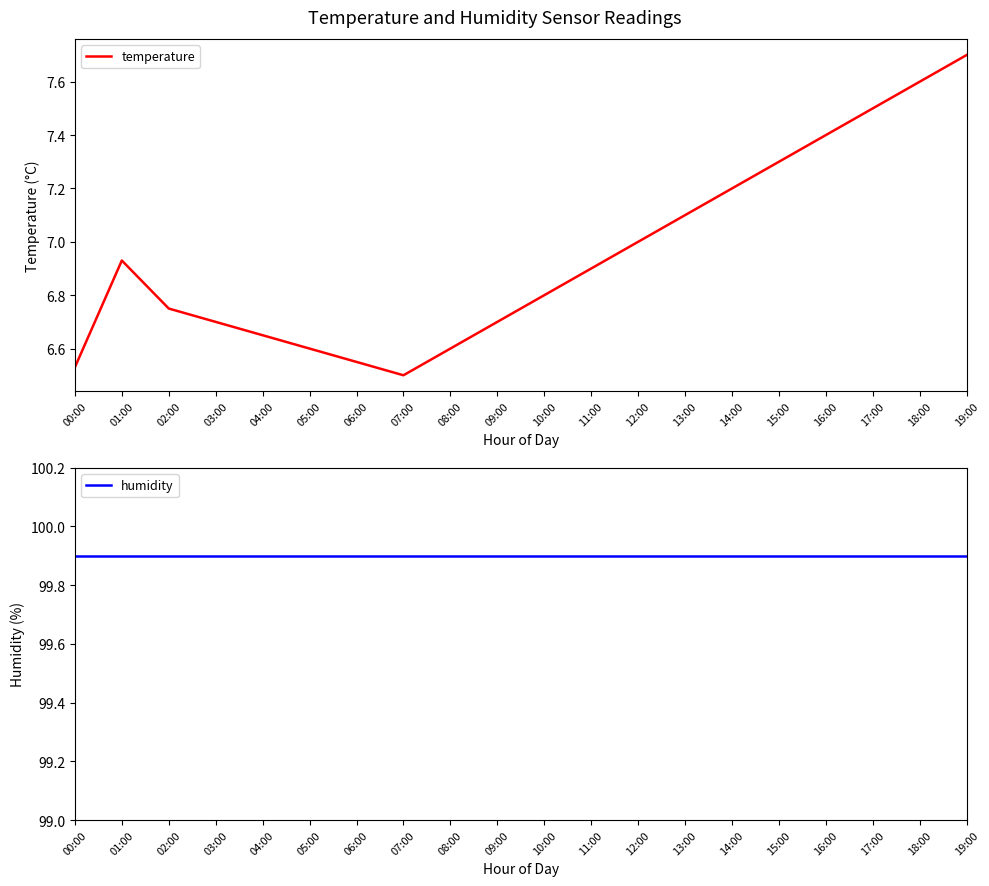

At 15:00, list the series in order from largest to smallest.

humidity, temperature